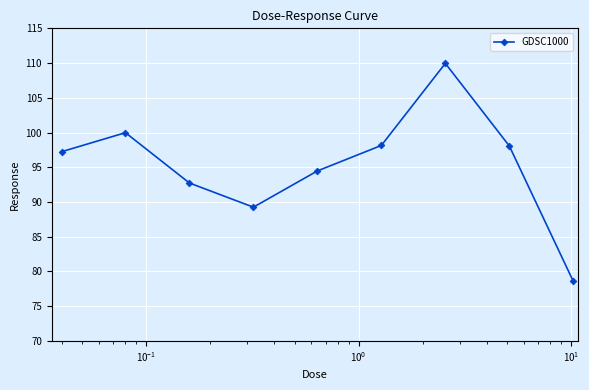

How many points are higher than both their immediate neighbors (excluding endpoints)?

2